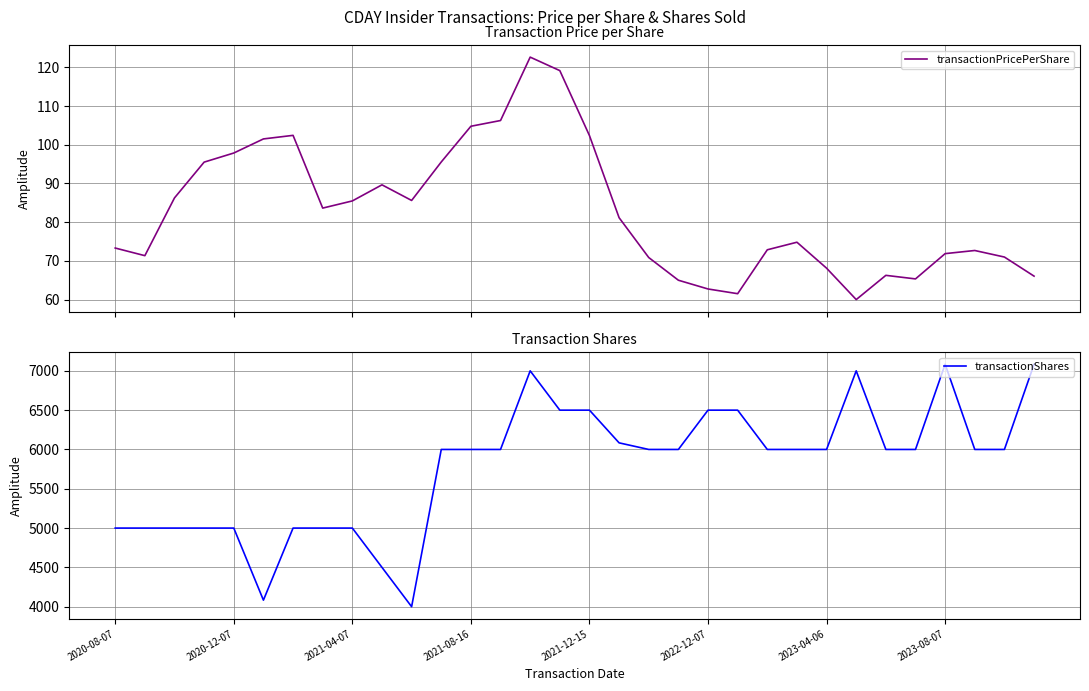

Is it true that transactionShares equals 10424.5 at 26?

False